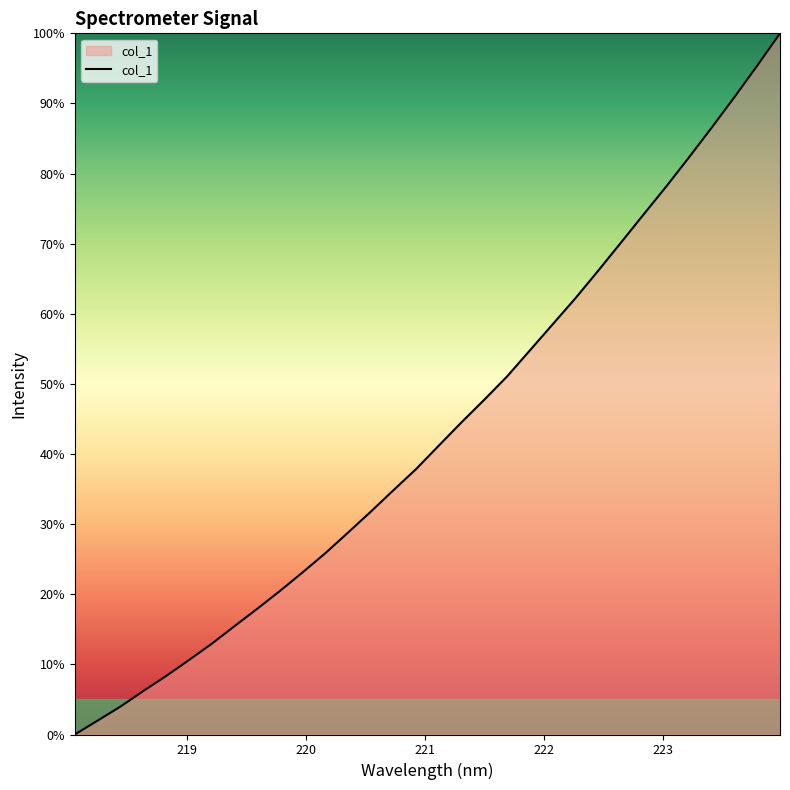

What is the difference between the second highest and second lowest values?

93.4